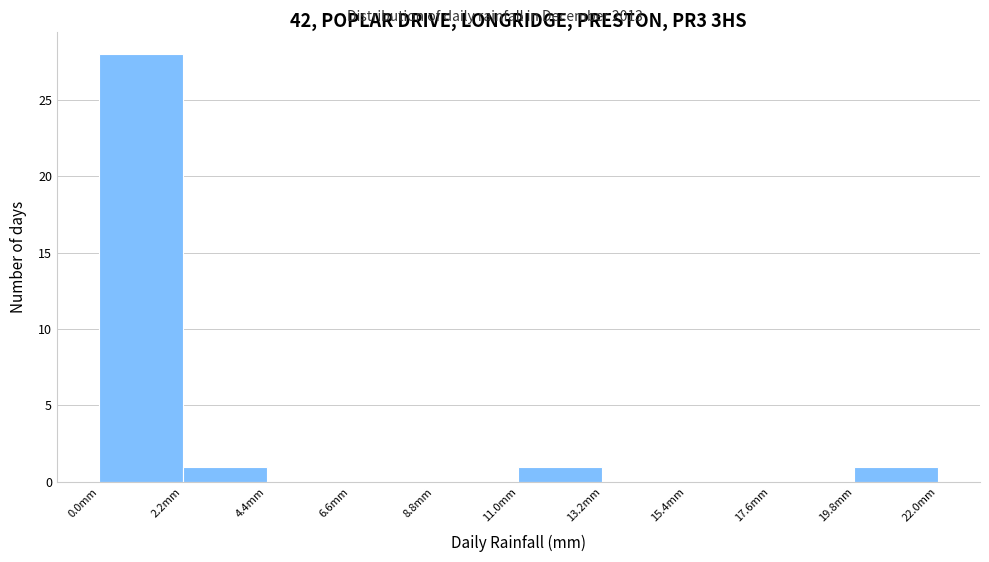

Reading left to right, list every bar in this chart as the range it spans on the x-axis followed by its height. Neither the bar edges nor the heights are printed on the chart, so give them approximately, as read against the axes.

0.0 to 2.2: 28
2.2 to 4.4: 1
4.4 to 6.6: 0
6.6 to 8.8: 0
8.8 to 11.0: 0
11.0 to 13.2: 1
13.2 to 15.4: 0
15.4 to 17.6: 0
17.6 to 19.8: 0
19.8 to 22.0: 1